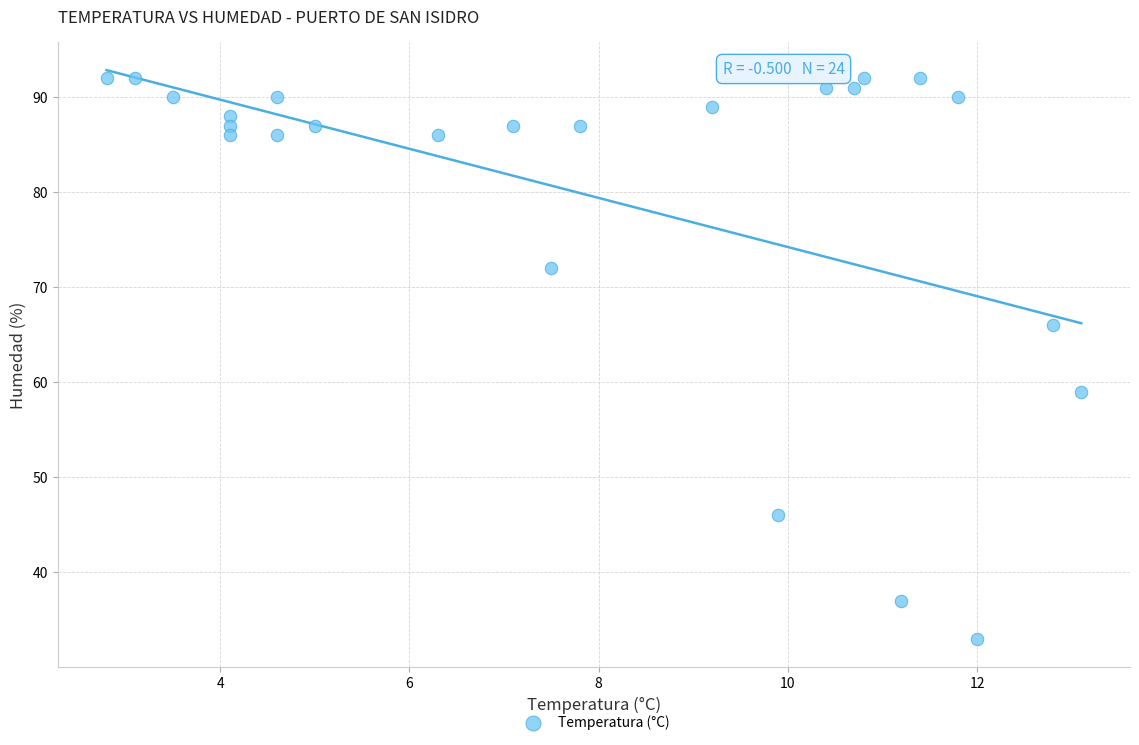

What is the range of Y values (max minus min)?

59